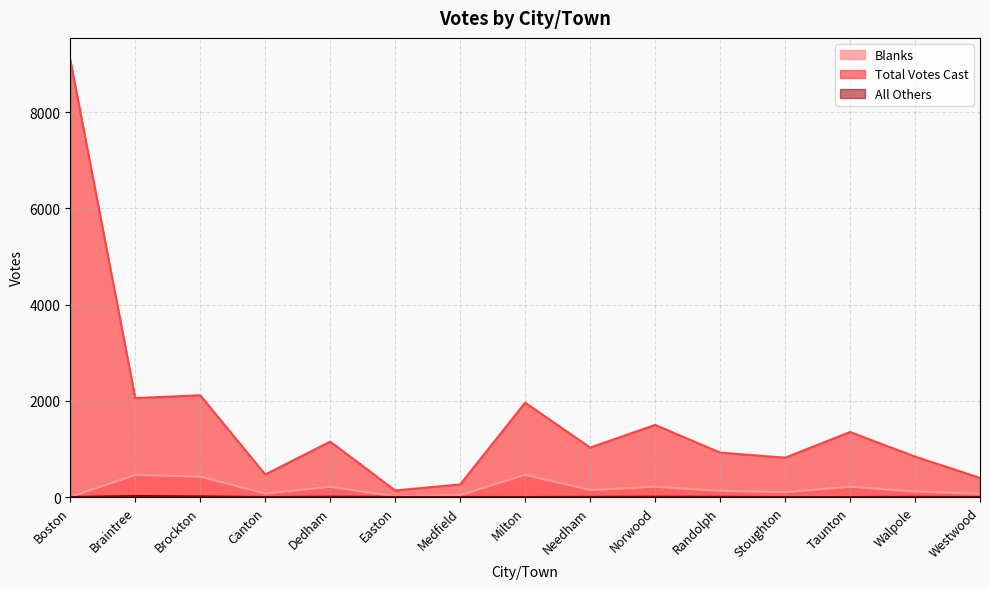

How many lines are shown in the chart?

3